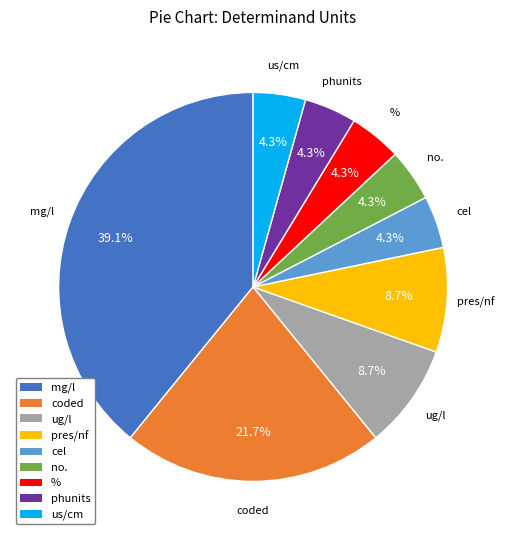

Is there any slice that represents more than half of the pie?

No